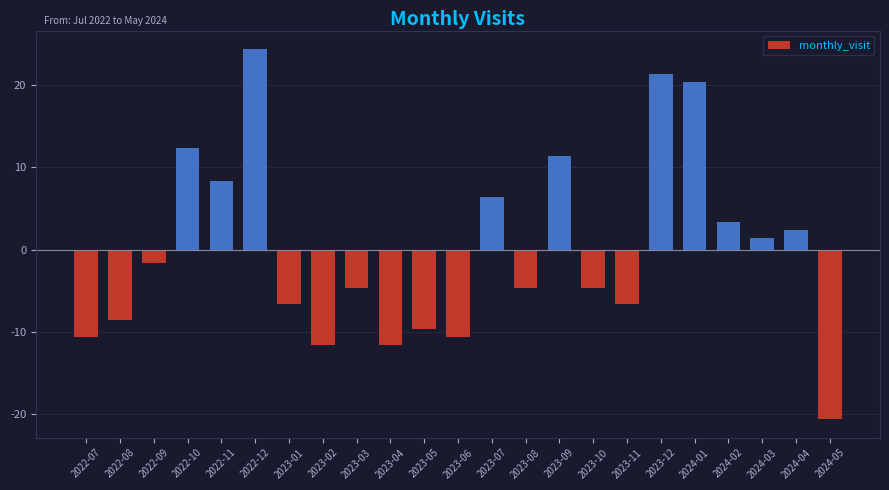

What is the value of the 11th bar from the left?

-9.6